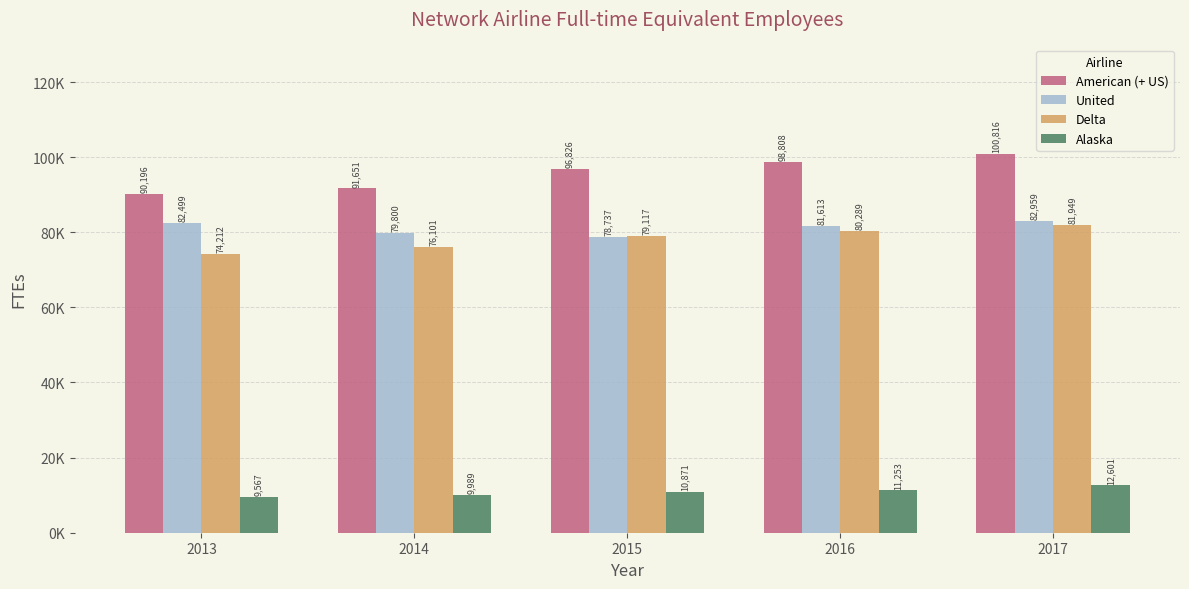

What is the average value of the Alaska series?

10856